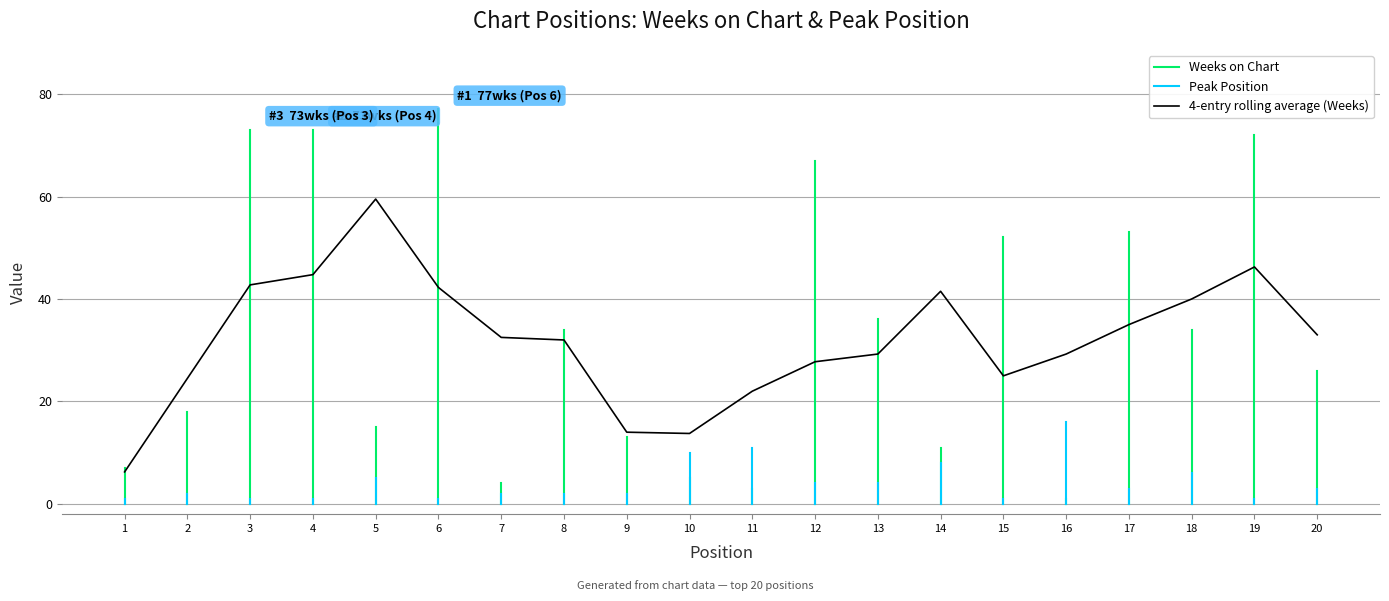

Which category has the lowest value across all series?

16